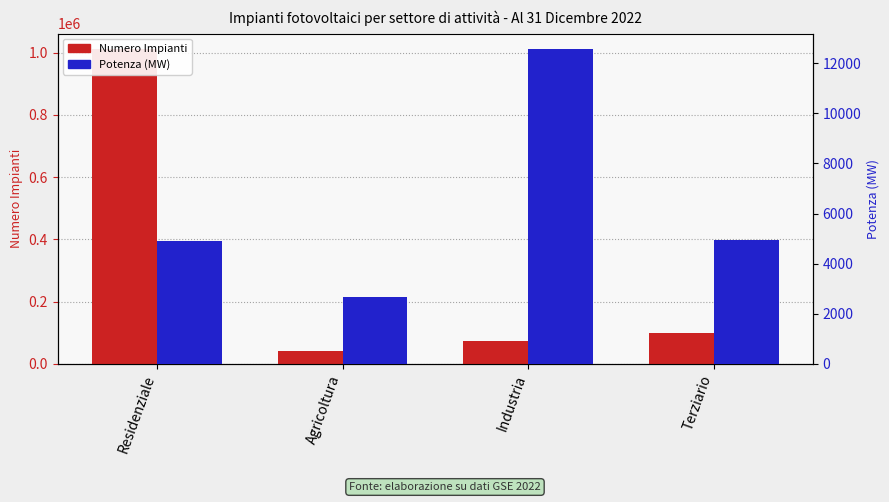

Is the value of Numero Impianti at Industria greater than the value of Potenza (MW) at Residenziale?

Yes